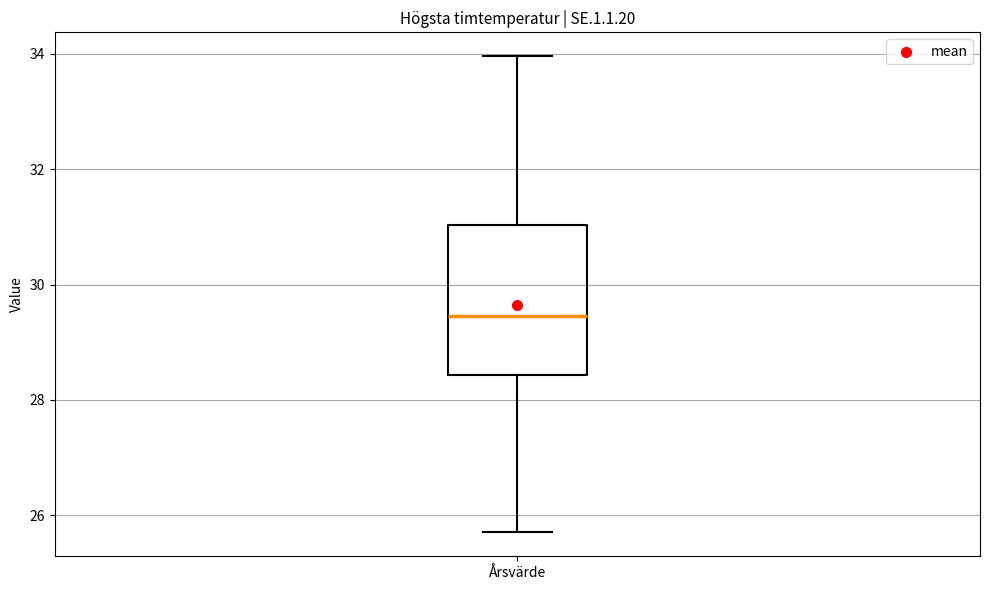

Read this box plot against the y-axis: the position of the median line, the range covered by the box, and the ends of both whiskers. The values are not printed on the chart, so give them approximately, as read against the axis.

median 29.4, box 28.4 to 31.0, whiskers 25.8 to 34.0